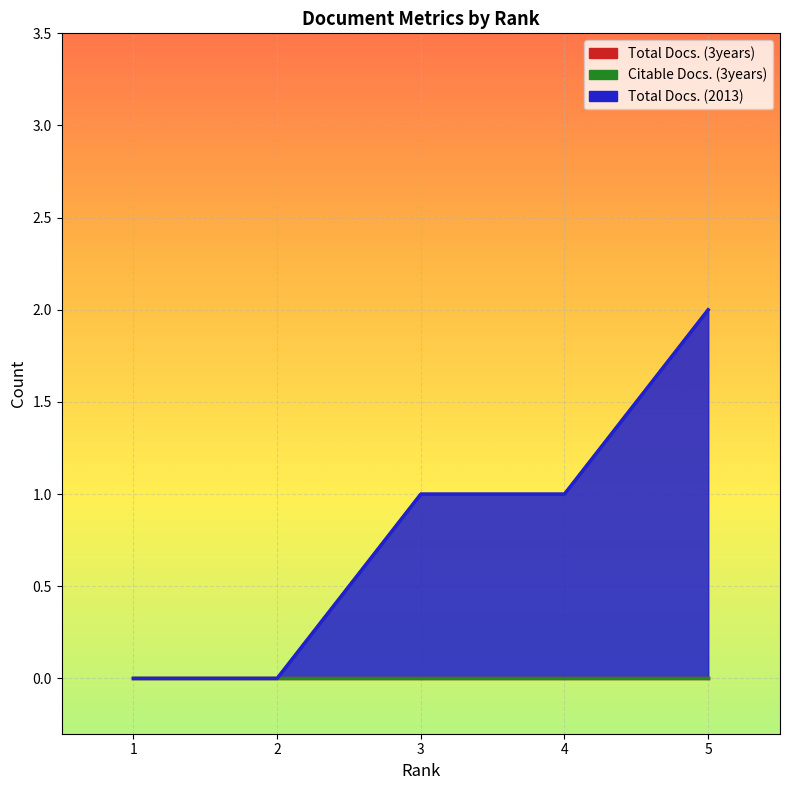

True or false: Citable Docs. (3years) has more than 0 interior local peaks.

False